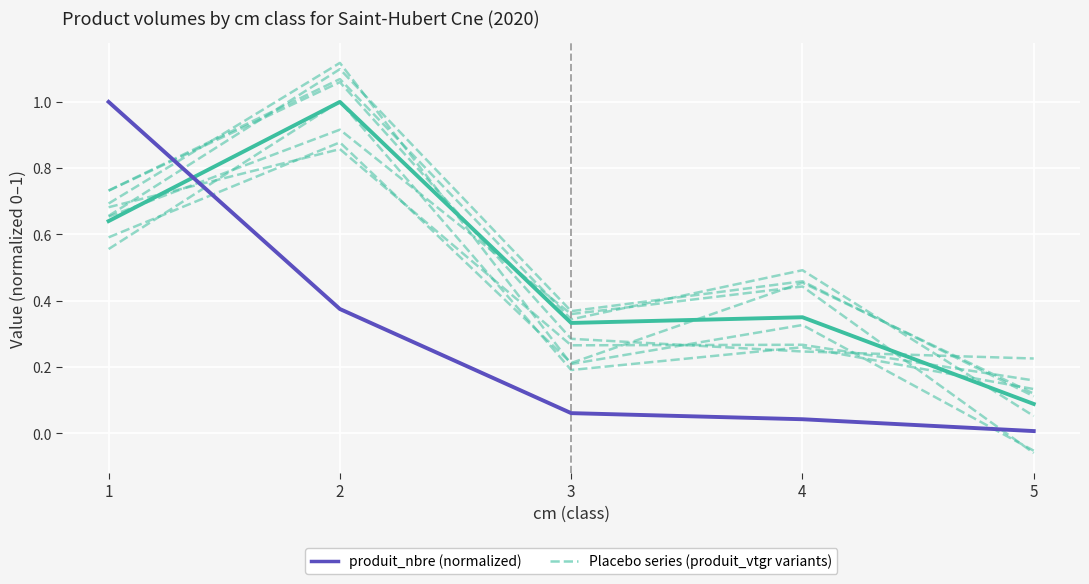

Reading left to right, list all the values displayed in this chart.

Placebo series (produit_vtgr variants): 0.7	1.1	0.4	0.5	0.1
produit_nbre (normalized): 1.0	0.4	0.1	0.0	0.0
produit_vtgr (normalized): 0.6	1.0	0.3	0.4	0.1